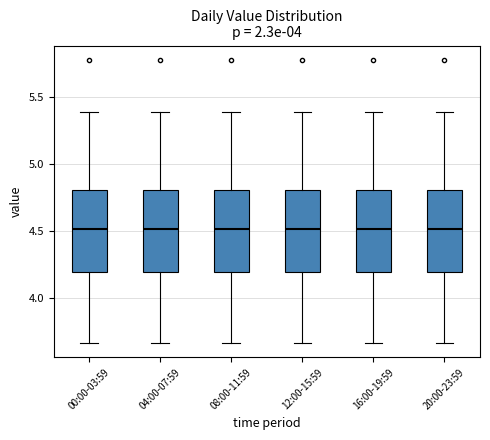

Where does the median line of the box for 04:00-07:59 sit on the y-axis? The values are not printed on the chart, so give them approximately, as read against the axis.

4.50